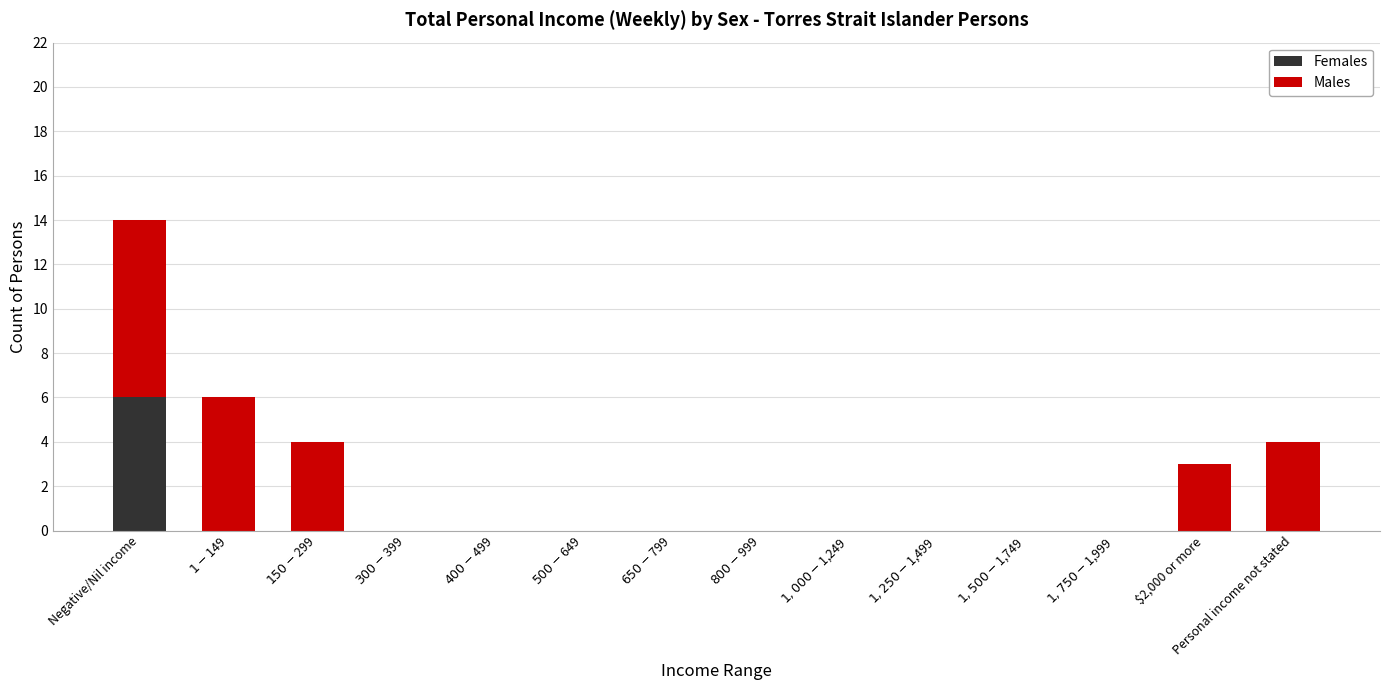

At which category is the sum across all series the highest?

Negative/Nil income